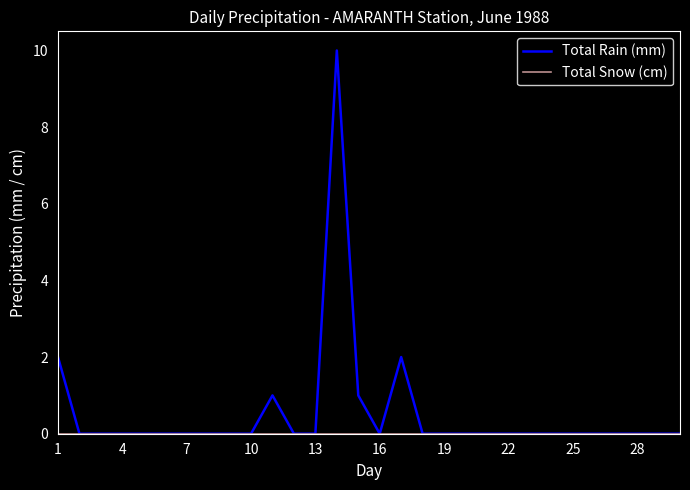

How many categories are shown in the chart?

30